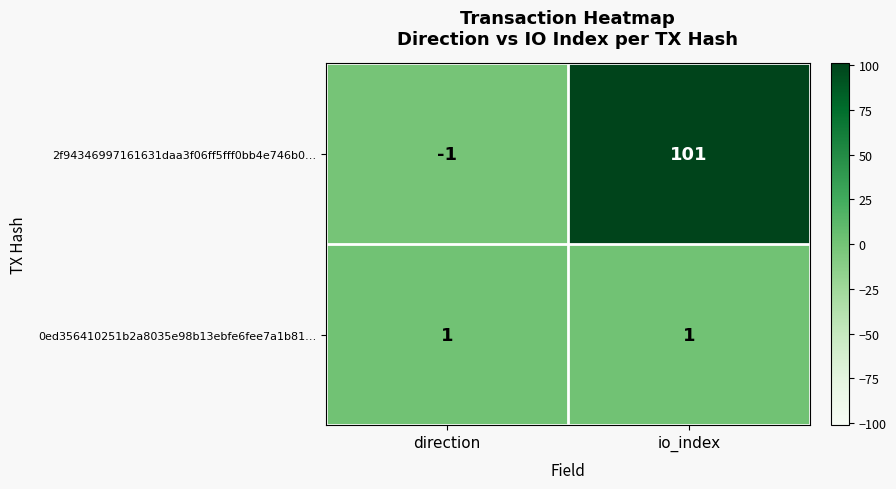

What is the average value of the 2f94346997161631daa3f06ff5fff0bb4e746b0… series?

50